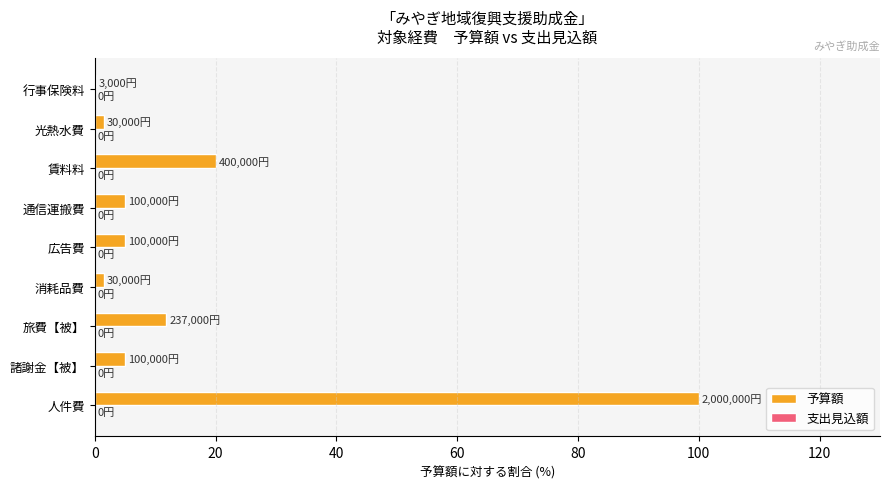

The chart shows a value of 5.0 at 通信運搬費. True or false?

True